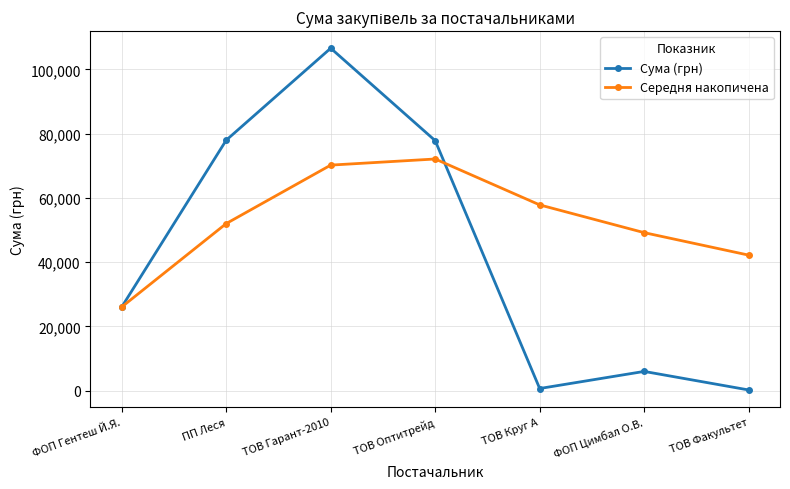

The Середня накопичена series shows 15131.6 at ПП Леся. True or false?

False